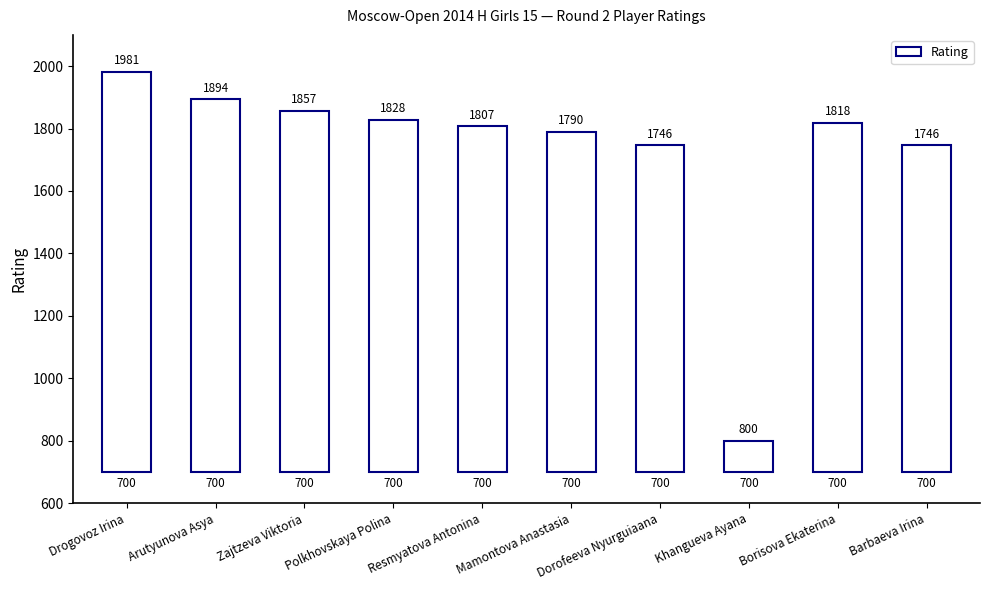

How many distinct data groups are displayed?

1